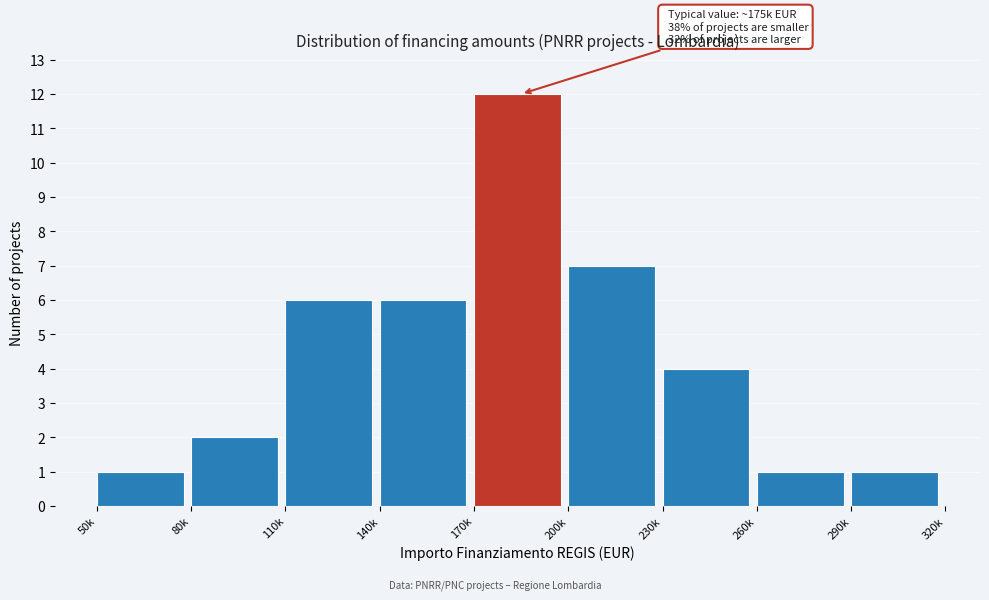

Reading right to left, list all the values displayed in this chart.

1	1	4	7	12	6	6	2	1